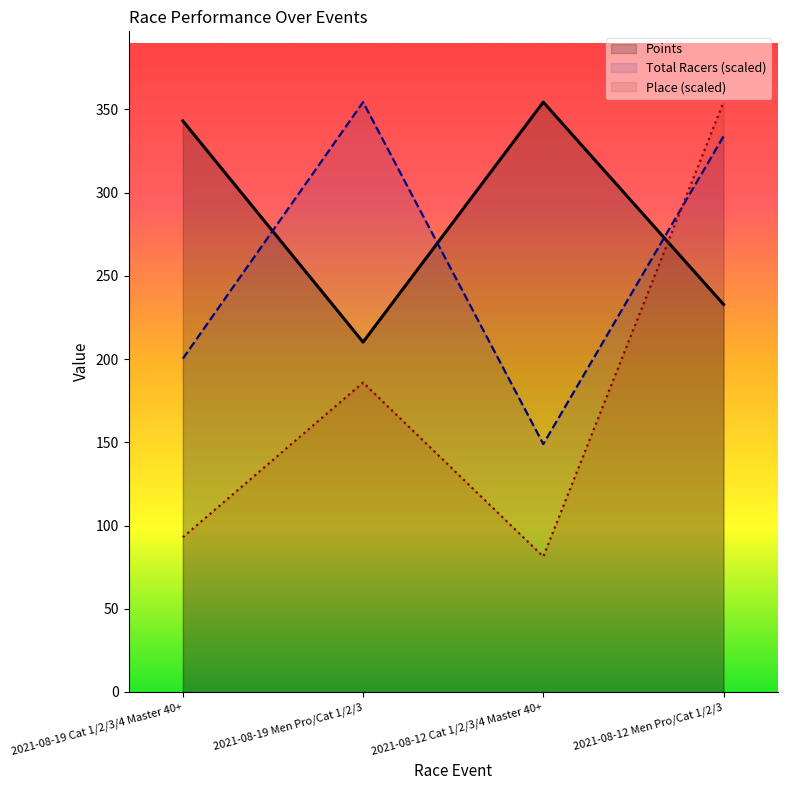

List the series in order of their overall mean, lowest first.

Place (scaled), Total Racers (scaled), Points